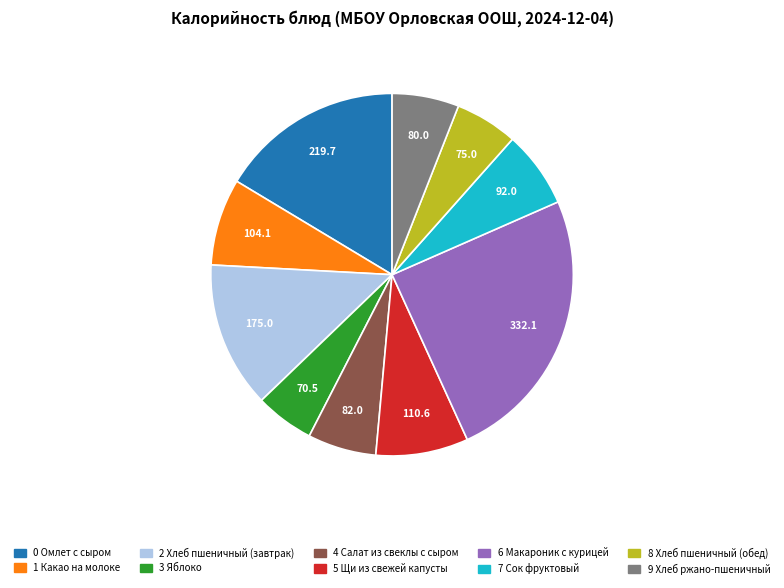

Is there a majority slice in this chart?

No